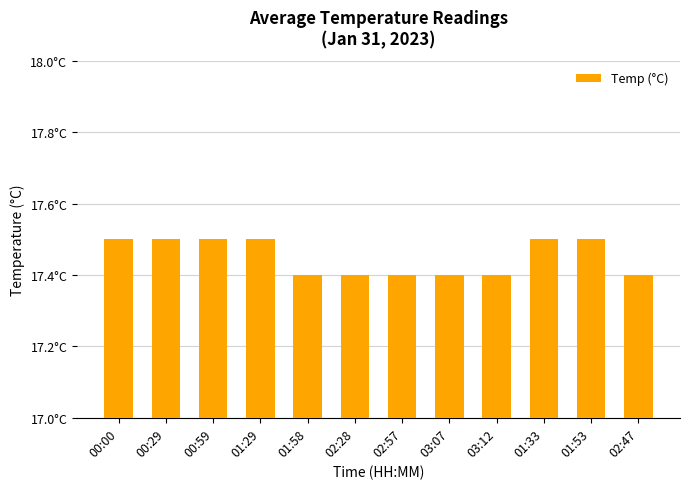

The chart shows a value of 17.4 at 03:12. True or false?

True